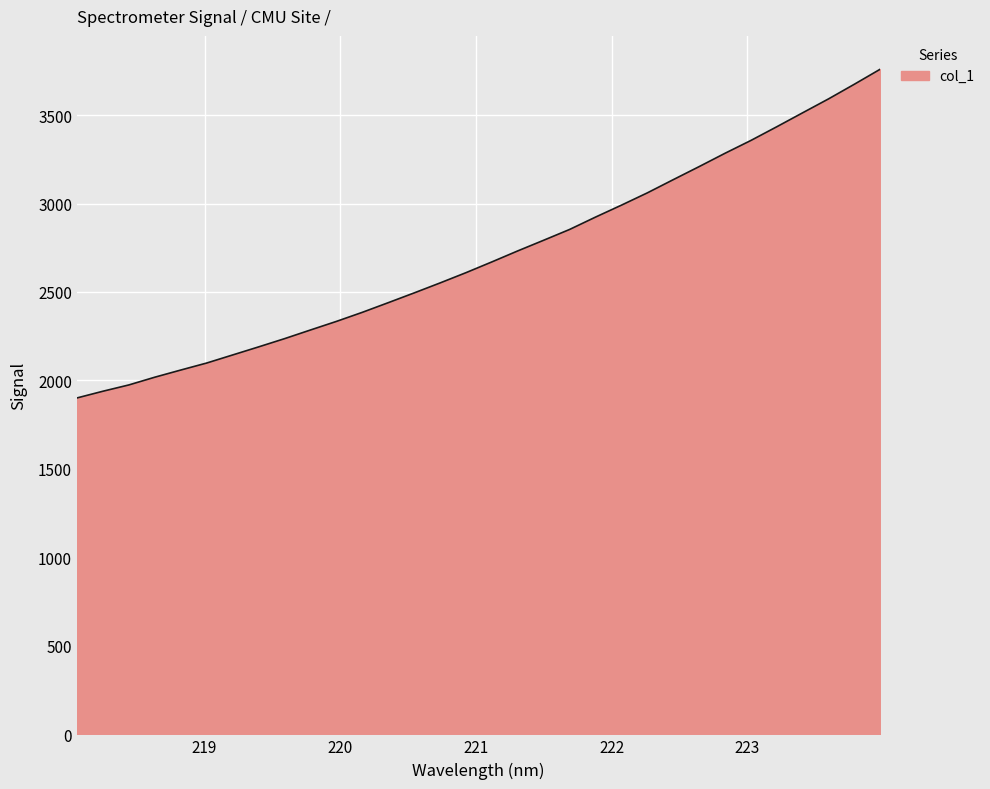

What is the smallest value displayed?

1901.2